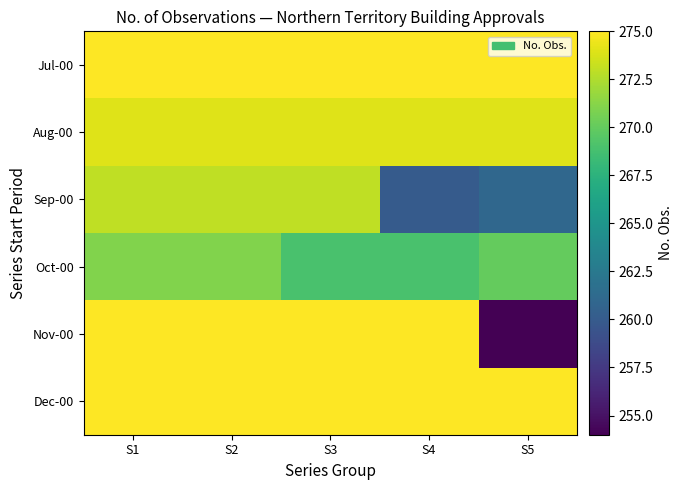

Reading left to right, list all the values displayed in this chart.

Jul-00: S1=275	S2=275	S3=275	S4=275	S5=275
Aug-00: S1=274	S2=274	S3=274	S4=274	S5=274
Sep-00: S1=273	S2=273	S3=273	S4=260	S5=261
Oct-00: S1=271	S2=271	S3=269	S4=269	S5=270
Nov-00: S1=275	S2=275	S3=275	S4=275	S5=254
Dec-00: S1=275	S2=275	S3=275	S4=275	S5=275